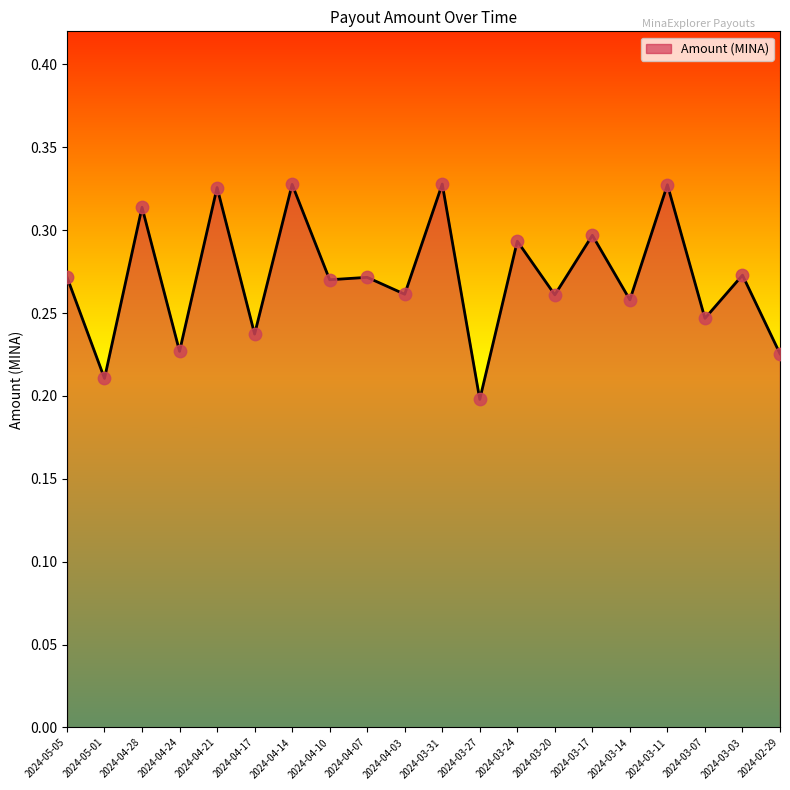

Between 2024-05-01 and 2024-03-07, which is larger?

2024-03-07